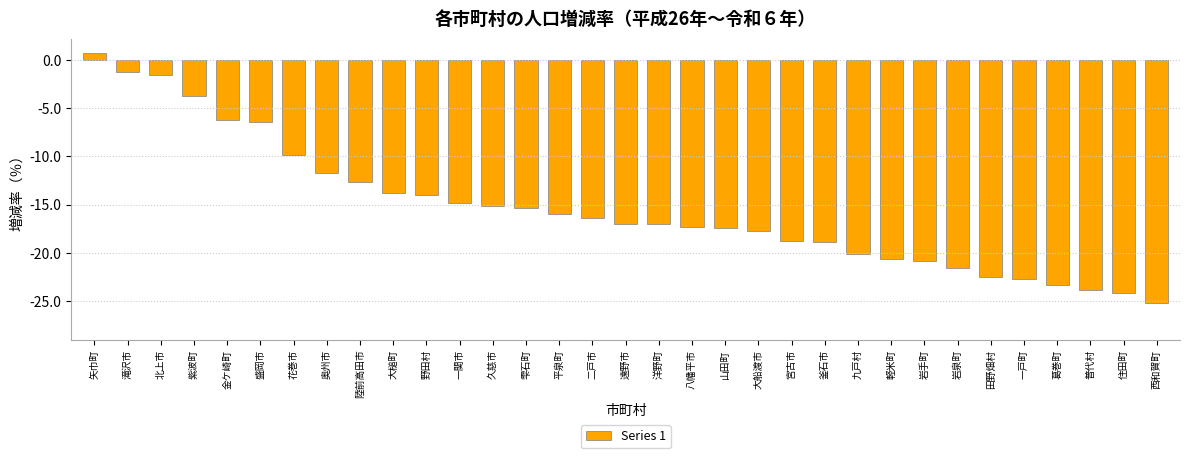

What is the average value?

-15.4